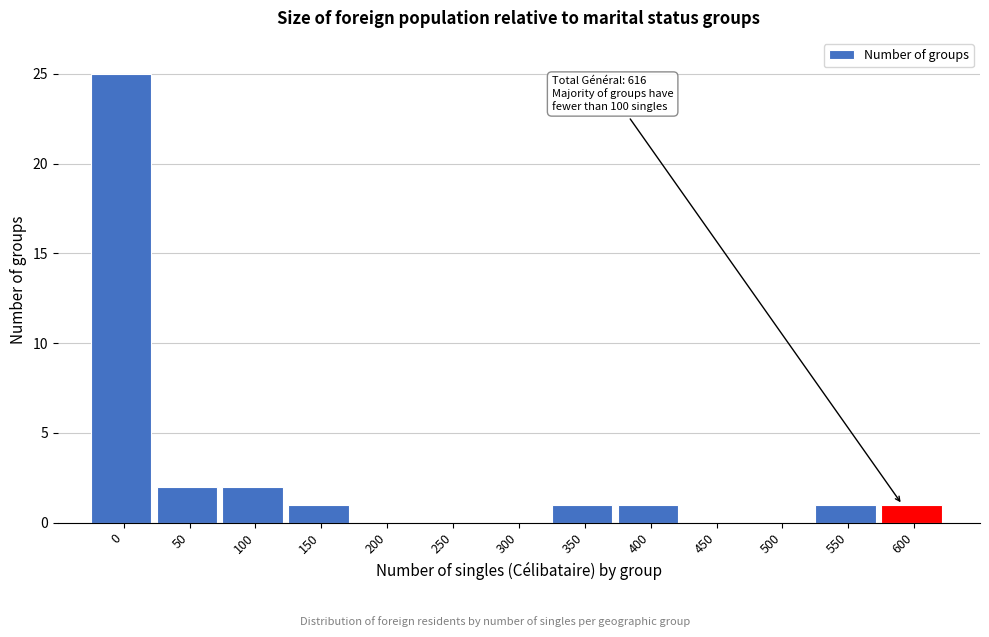

Reading left to right, transcribe all the data shown in this chart.

0=25	50=2	100=2	150=1	200=0	250=0	300=0	350=1	400=1	450=0	500=0	550=1	600=1